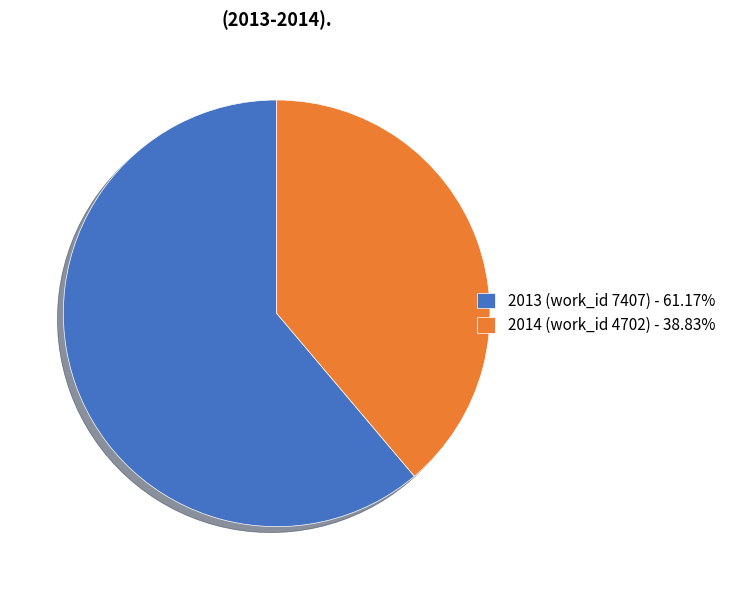

Is the sum of 2013 (work_id 7407) - 61.17% and 2014 (work_id 4702) - 38.83% greater than half?

Yes